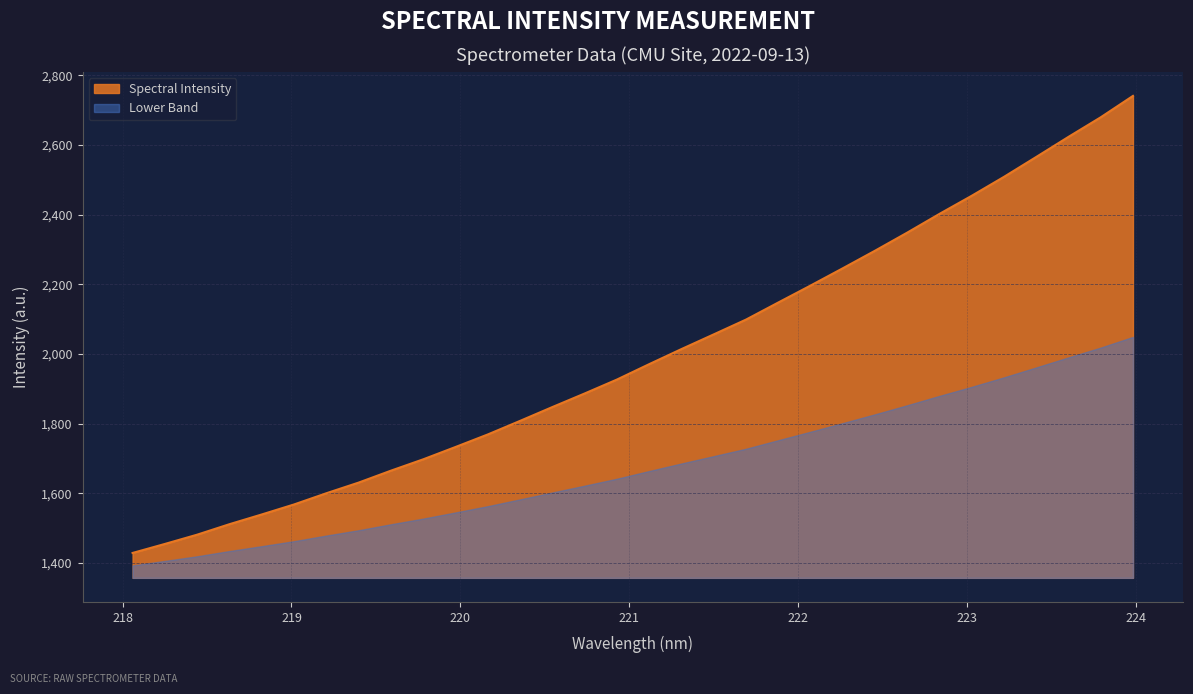

Reading left to right, transcribe all the data shown in this chart.

218.0596=1429.0	218.2508=1454.8	218.442=1481.5	218.6332=1511.5	218.8244=1539.5	219.0156=1568.2	219.2067=1600.4	219.3979=1631.0	219.589=1665.2	219.7801=1697.8	219.9712=1733.1	220.1623=1769.1	220.3533=1808.1	220.5444=1847.8	220.7354=1886.7	220.9264=1926.7	221.1174=1970.9	221.3083=2014.2	221.4993=2056.3	221.6902=2098.7	221.8812=2147.8	222.0721=2196.4	222.263=2246.0	222.4538=2296.4	222.6447=2348.4	222.8355=2402.2	223.0264=2454.2	223.2172=2508.5	223.408=2565.5	223.5987=2623.1	223.7895=2679.3	223.9802=2740.7